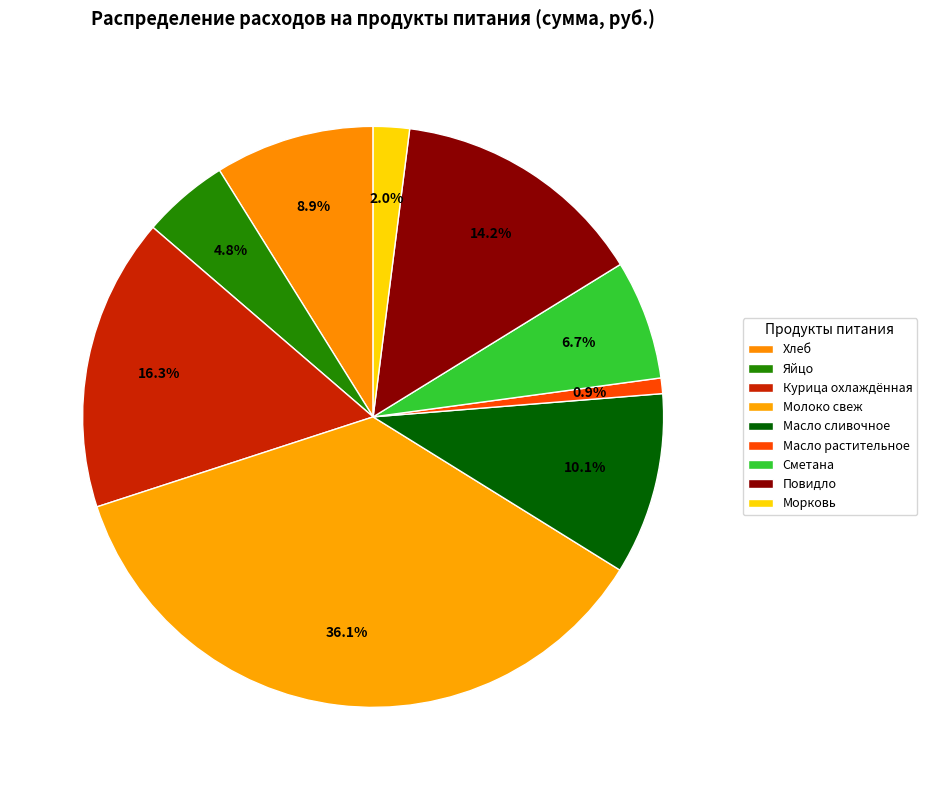

What is the ratio of the value at Масло сливочное to the value at Повидло?

0.7